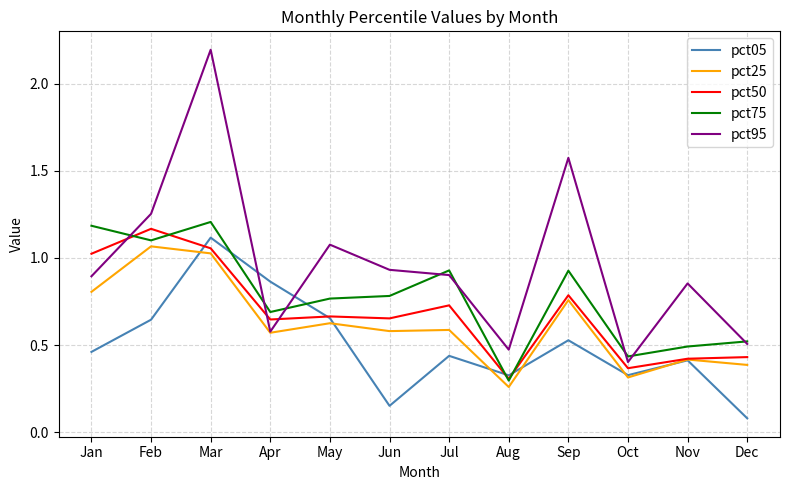

What is the total value across all series at Oct?

1.8